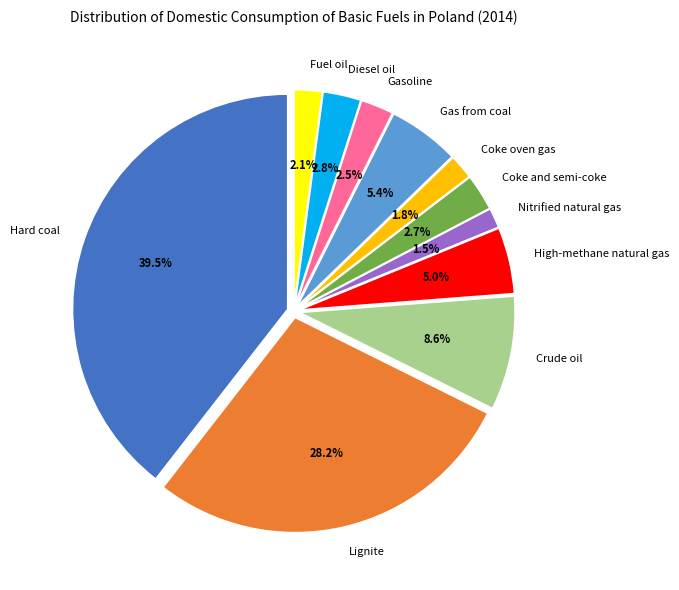

Which has a higher value, Lignite or Hard coal?

Hard coal